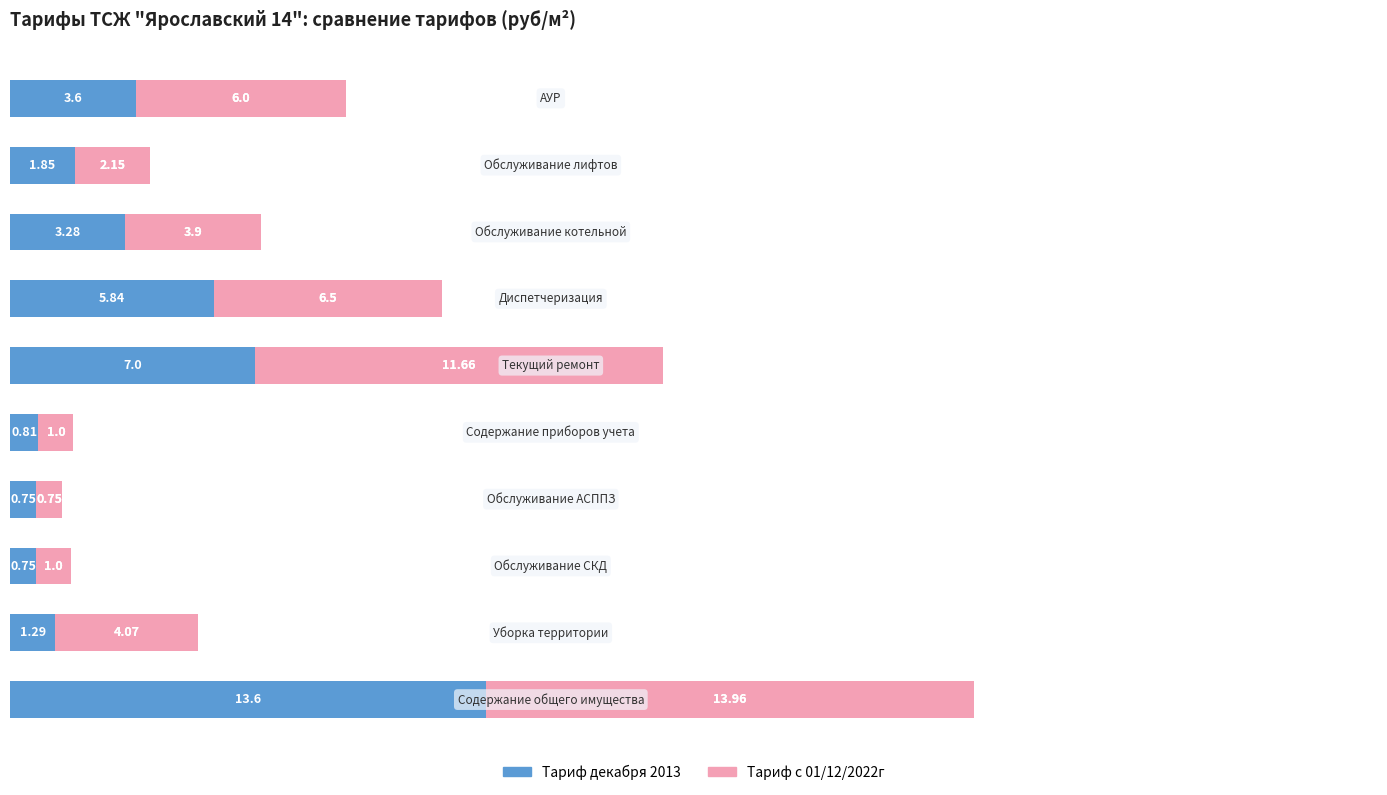

How many series are shown in this chart?

2